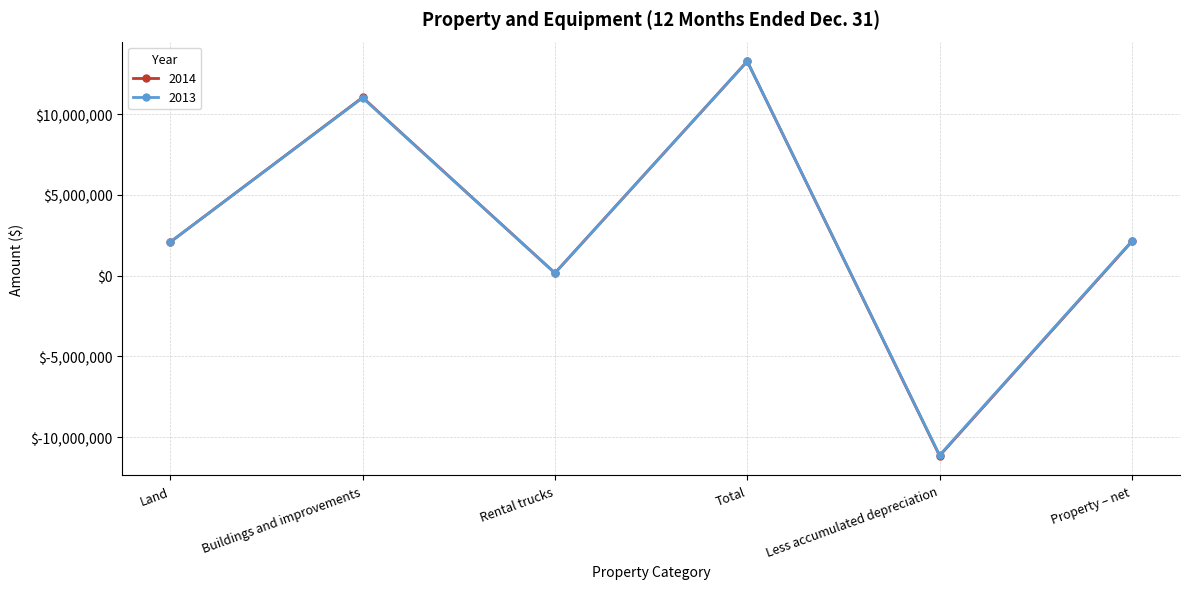

What is the label of the 5th point from the left?

Less accumulated depreciation